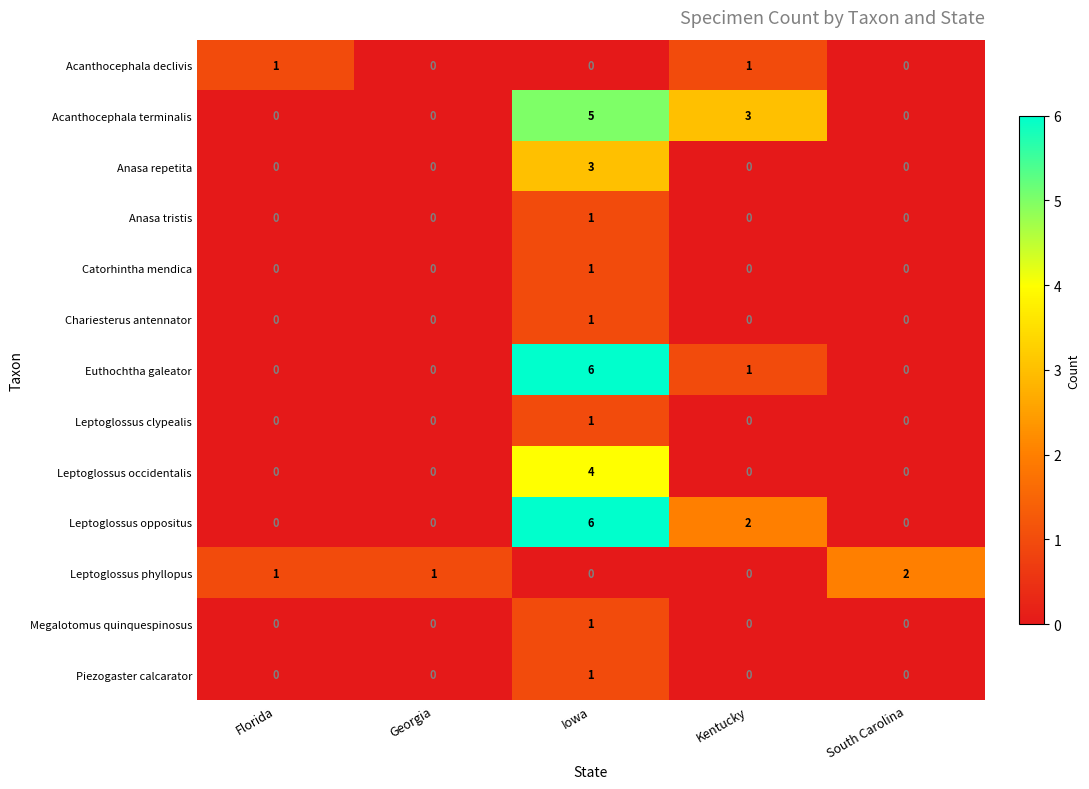

What is the maximum value shown in the chart?

6